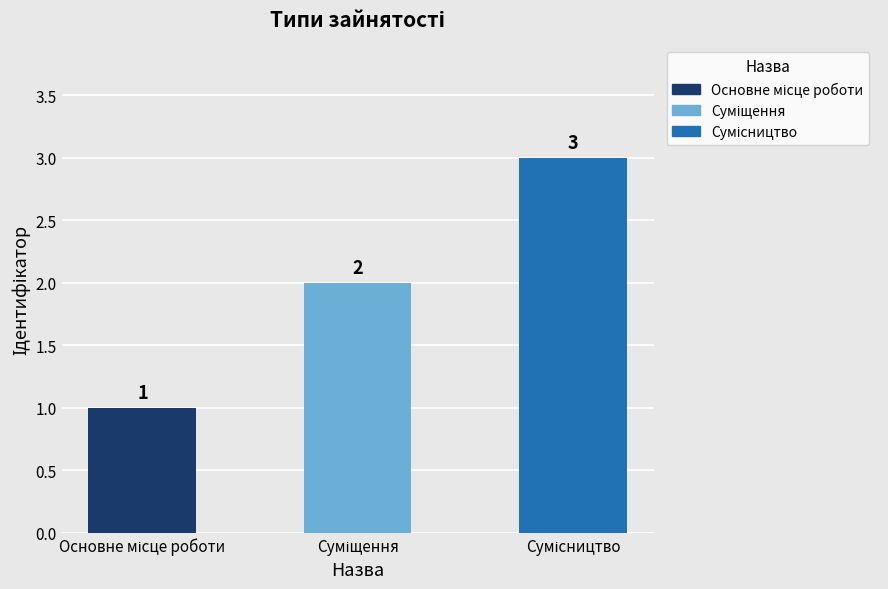

Count the values in the range 1 to 3.

3